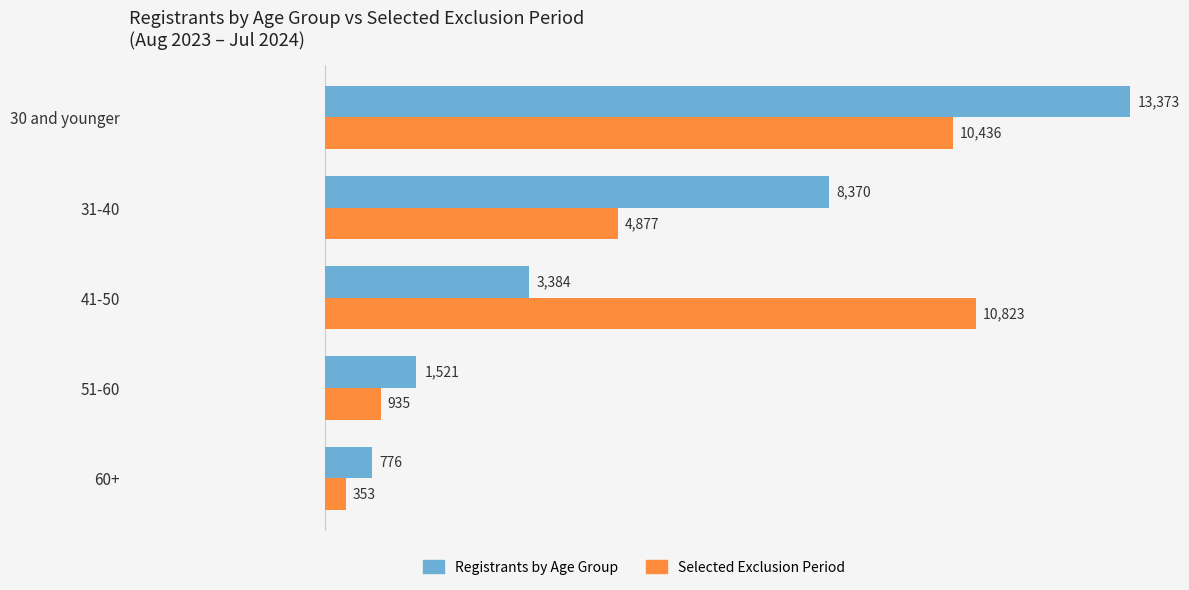

What is the difference between the highest and lowest values at 31-40?

3493